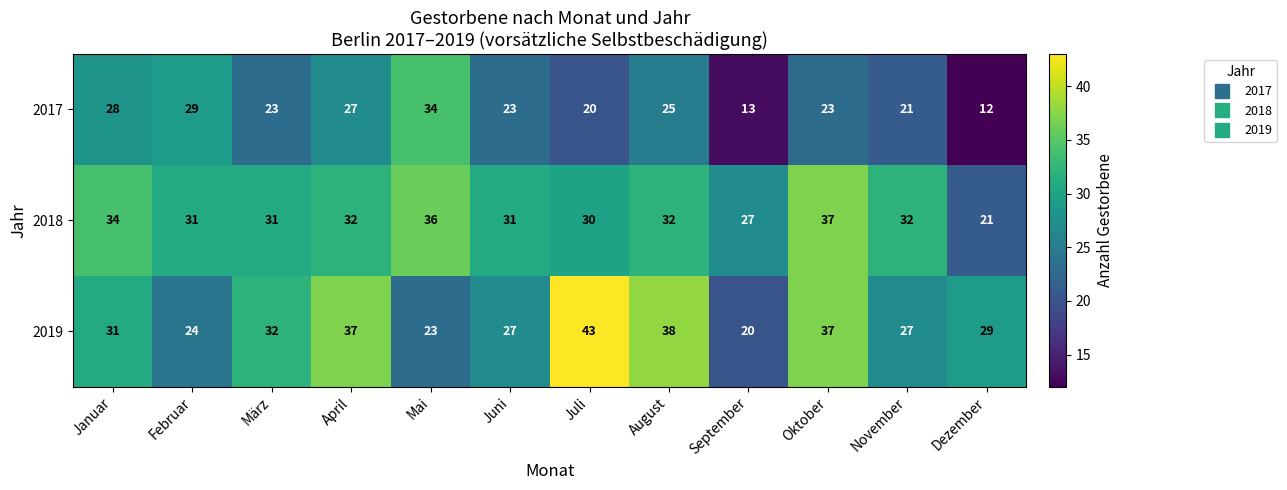

Rank the series at September from lowest to highest value.

2017, 2019, 2018